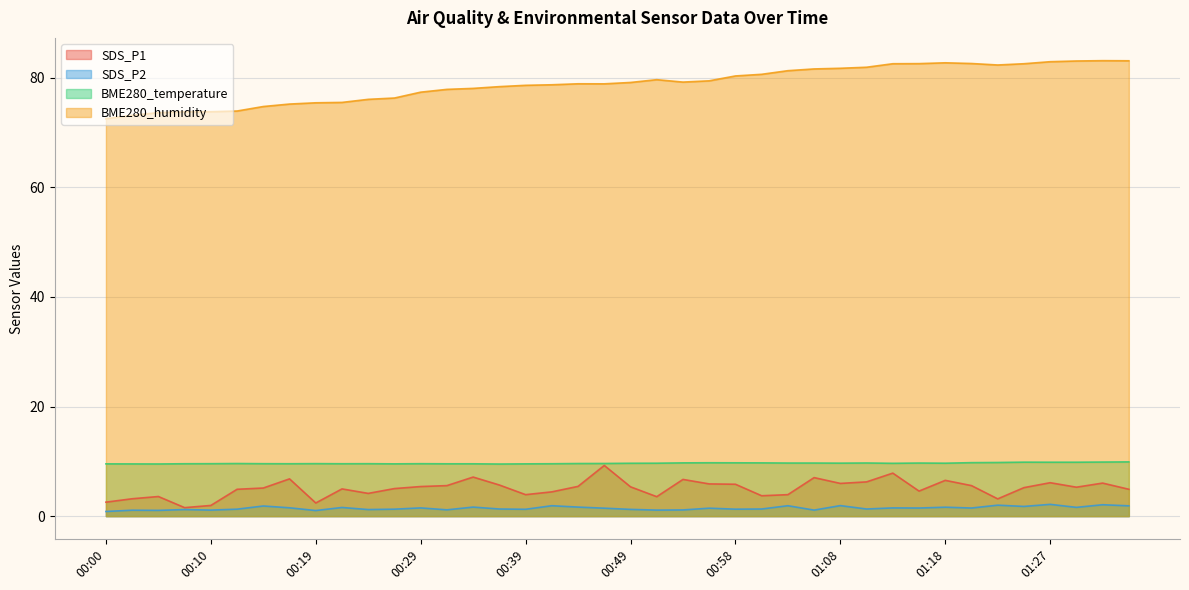

The SDS_P1 series shows 4.2 at 00:24. True or false?

True